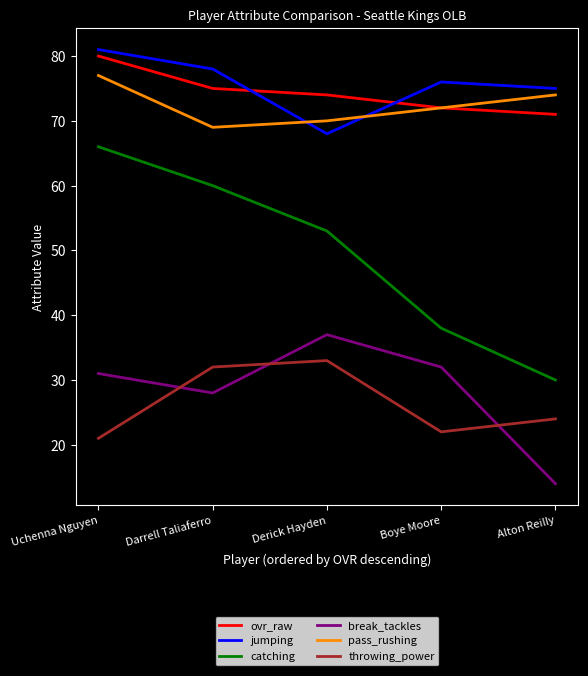

What is the maximum value shown in the chart?

81